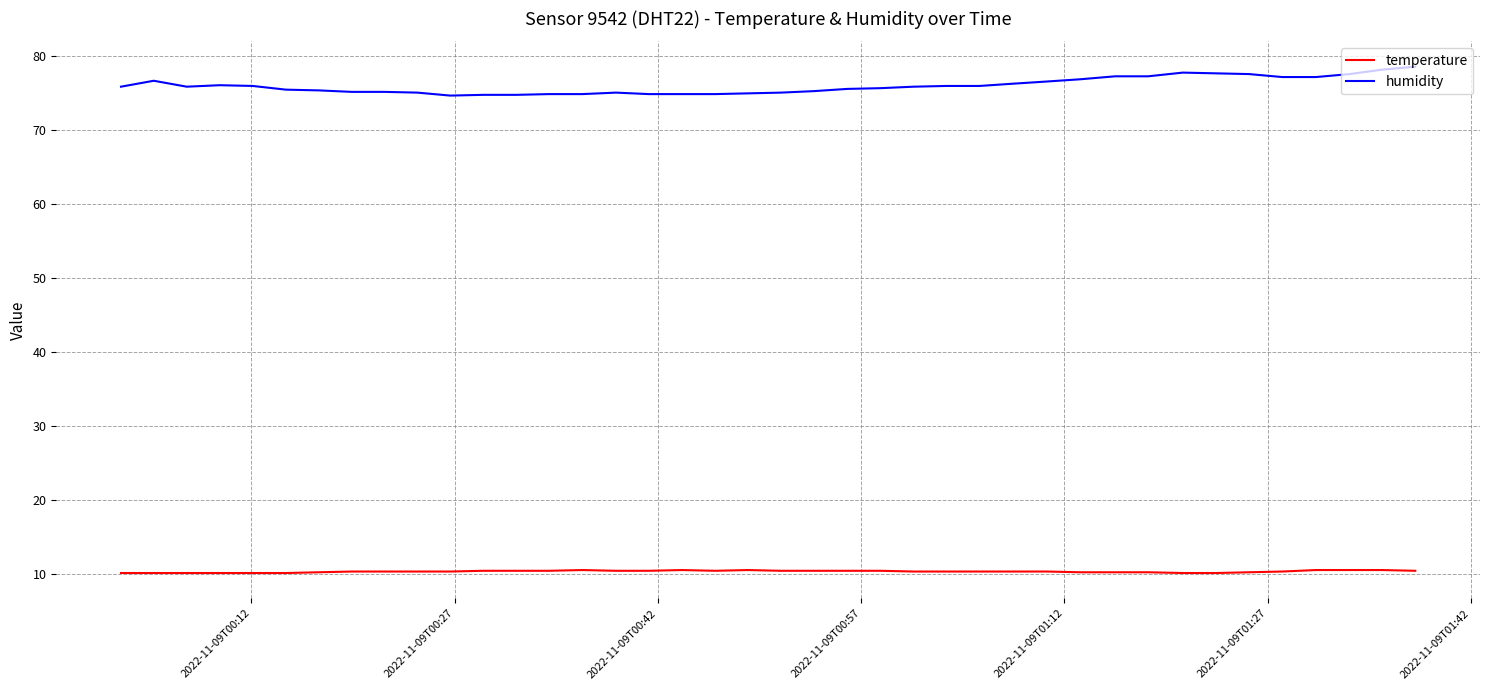

How many temperature values are between 10 and 11?

40